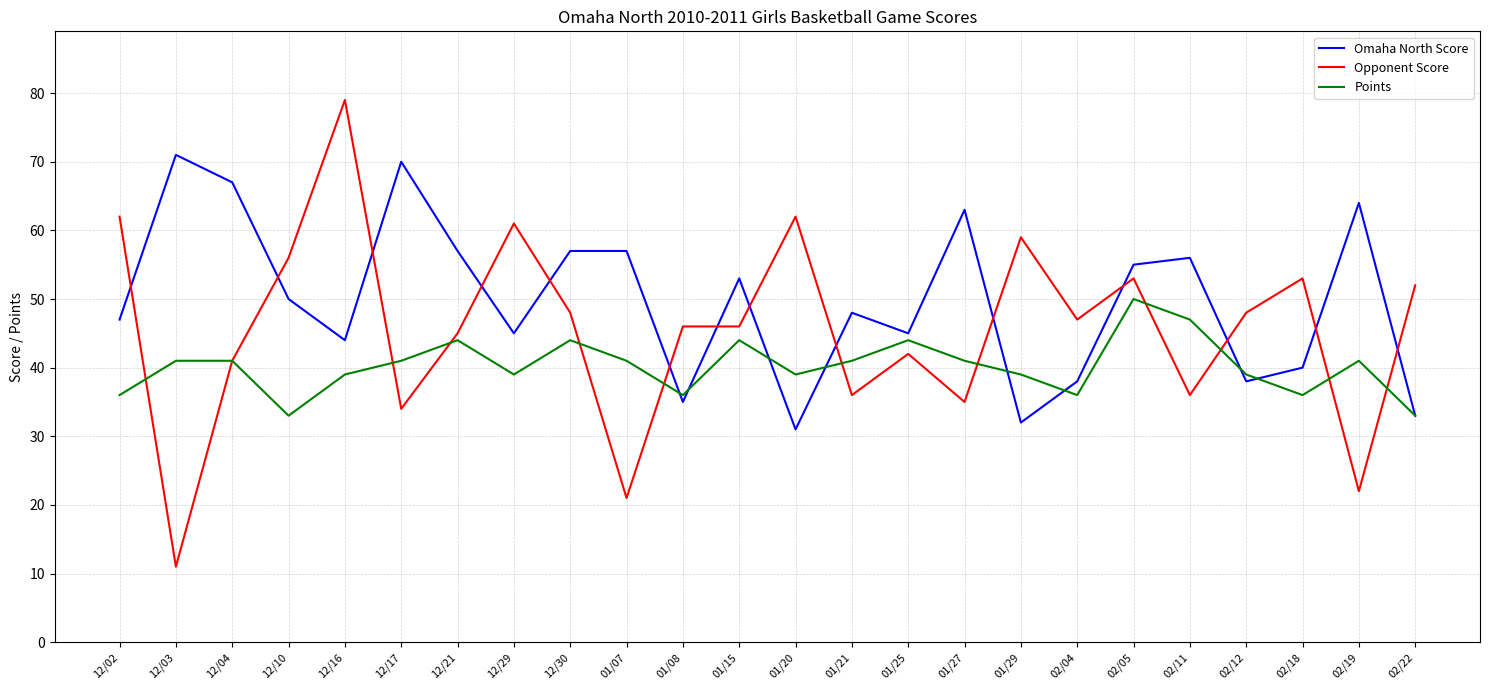

Does the chart display data point markers on the line(s)?

No